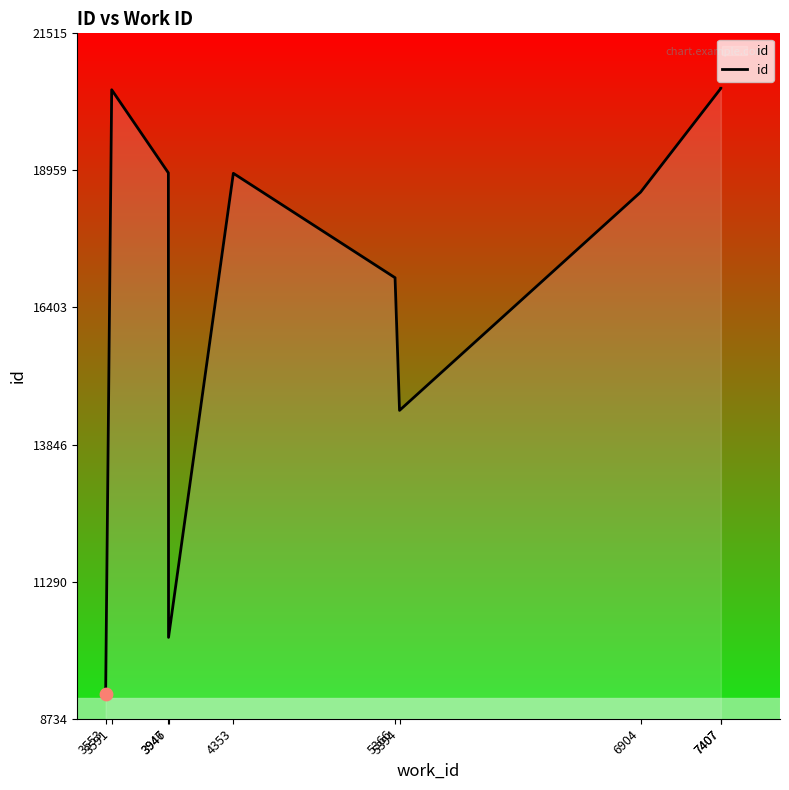

Between 3553 and 5394, which is larger?

5394